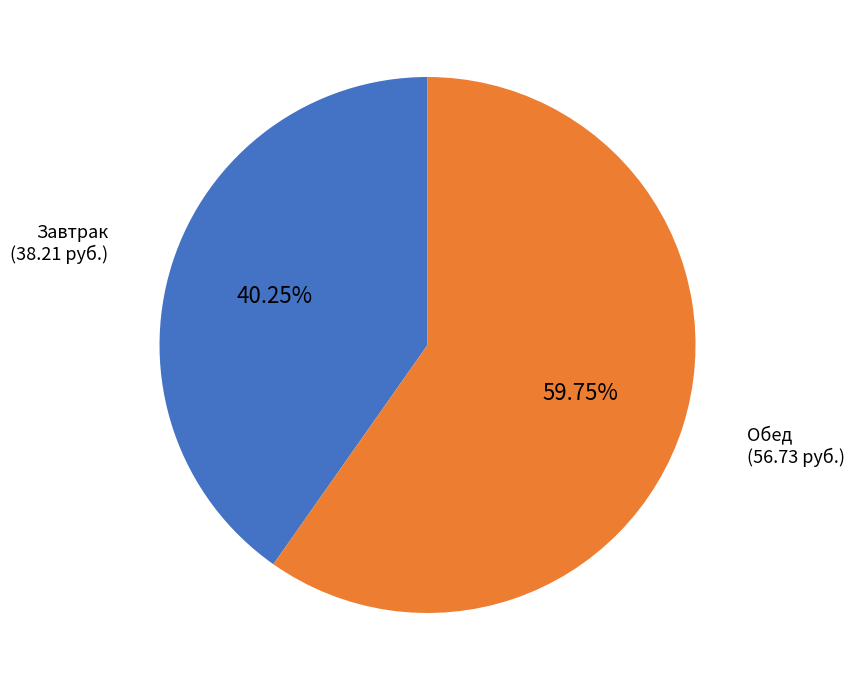

Is there any slice that represents more than half of the pie?

Yes